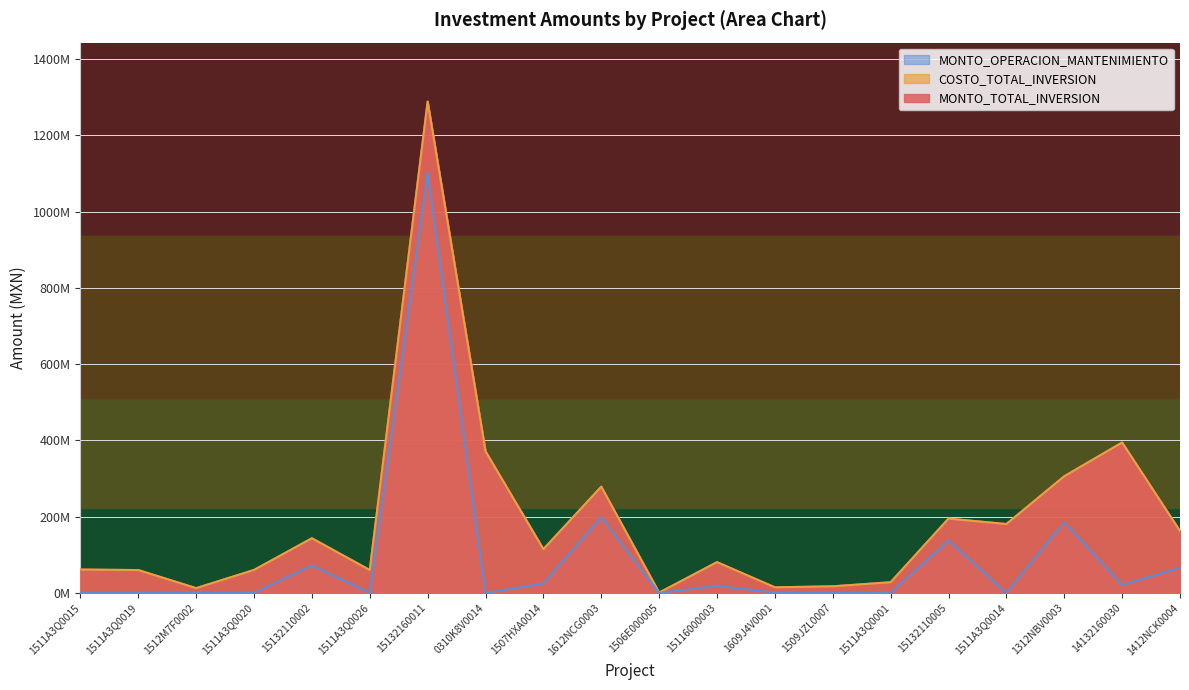

What are all the series names shown in the legend?

MONTO_OPERACION_MANTENIMIENTO, COSTO_TOTAL_INVERSION, MONTO_TOTAL_INVERSION